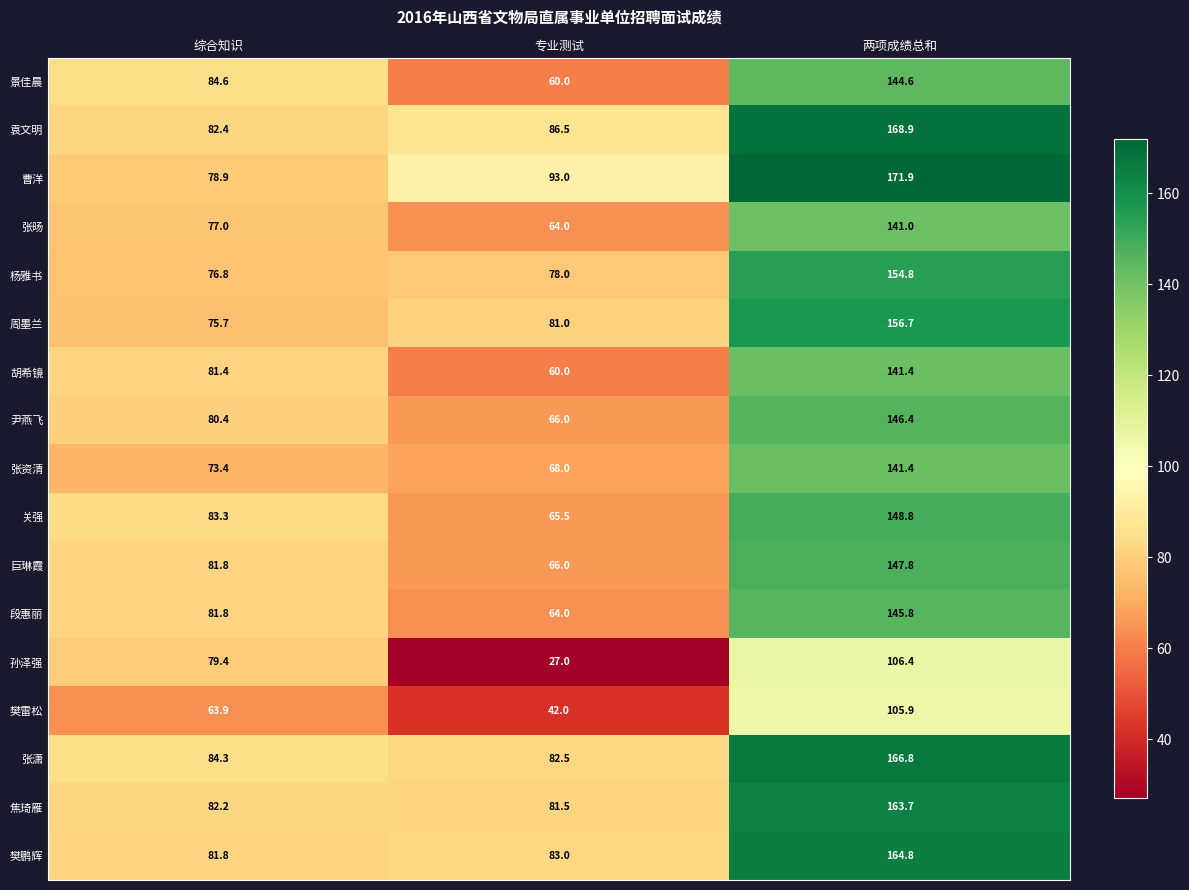

Is it true that 杨雅书 equals 99.4 at 两项成绩总和?

False